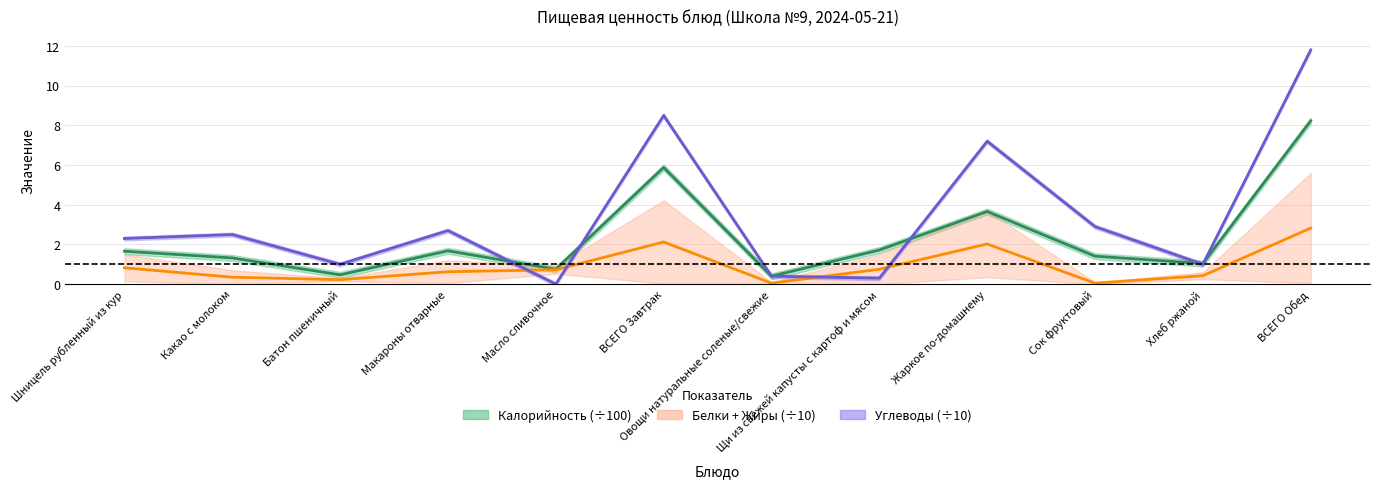

Count the number of categories in the chart.

12